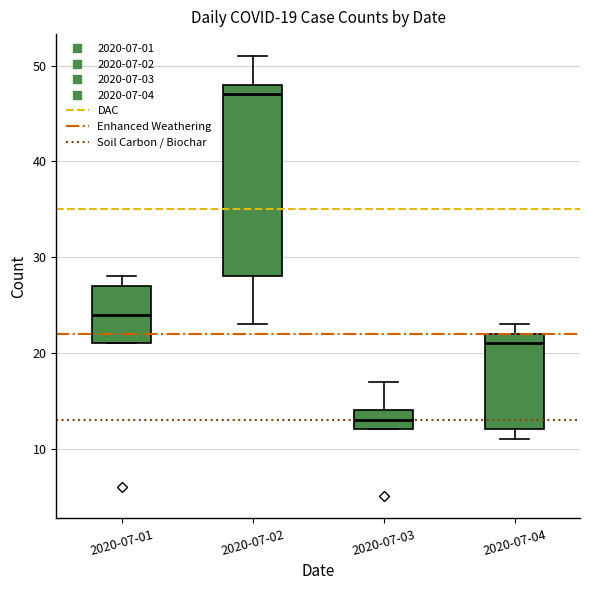

Which box's median line is the lowest?

2020-07-03